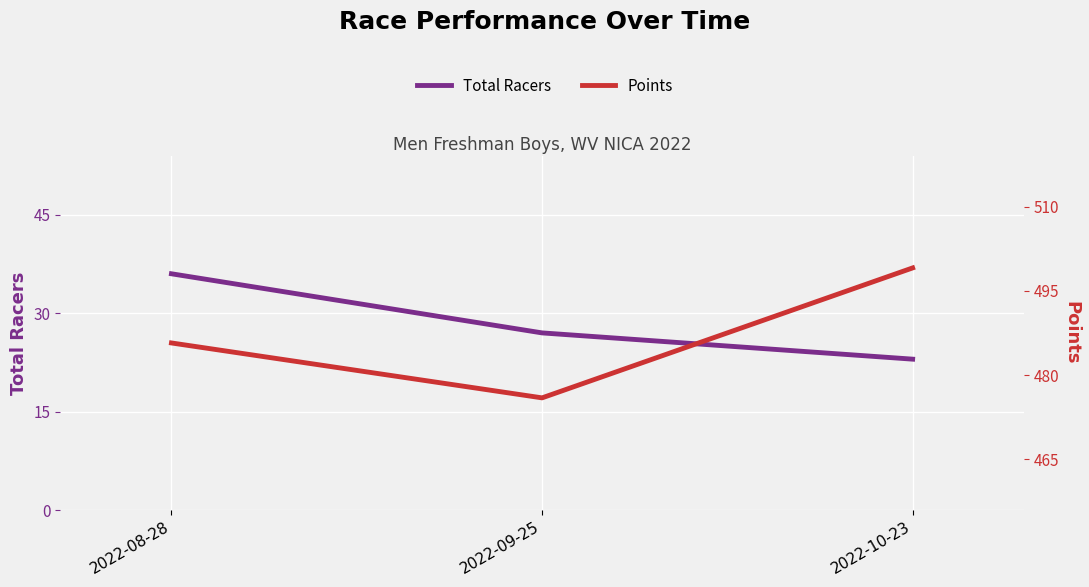

How many values in the Total Racers series exceed 27?

1